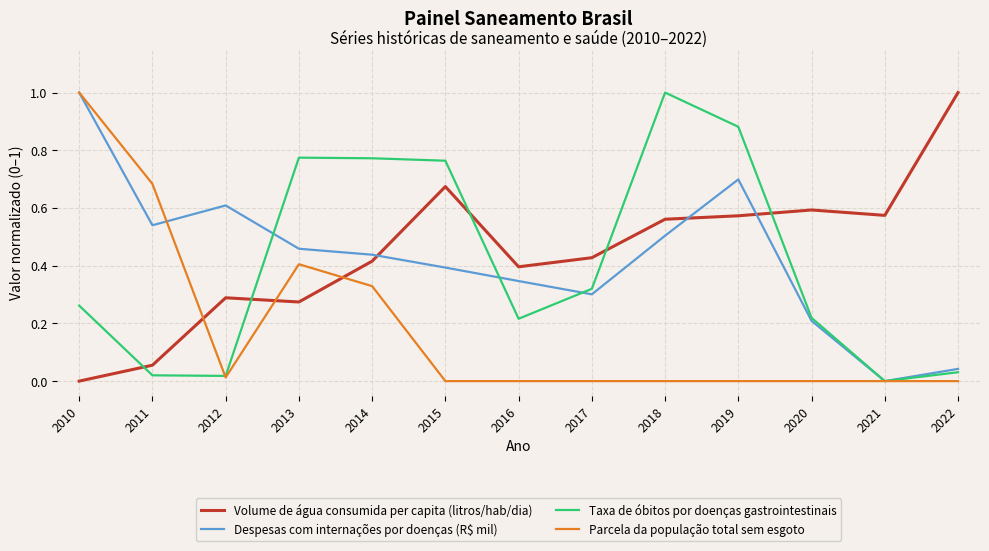

In Volume de água consumida per capita (litros/hab/dia), how many points are lower than both neighbors (excluding endpoints)?

3